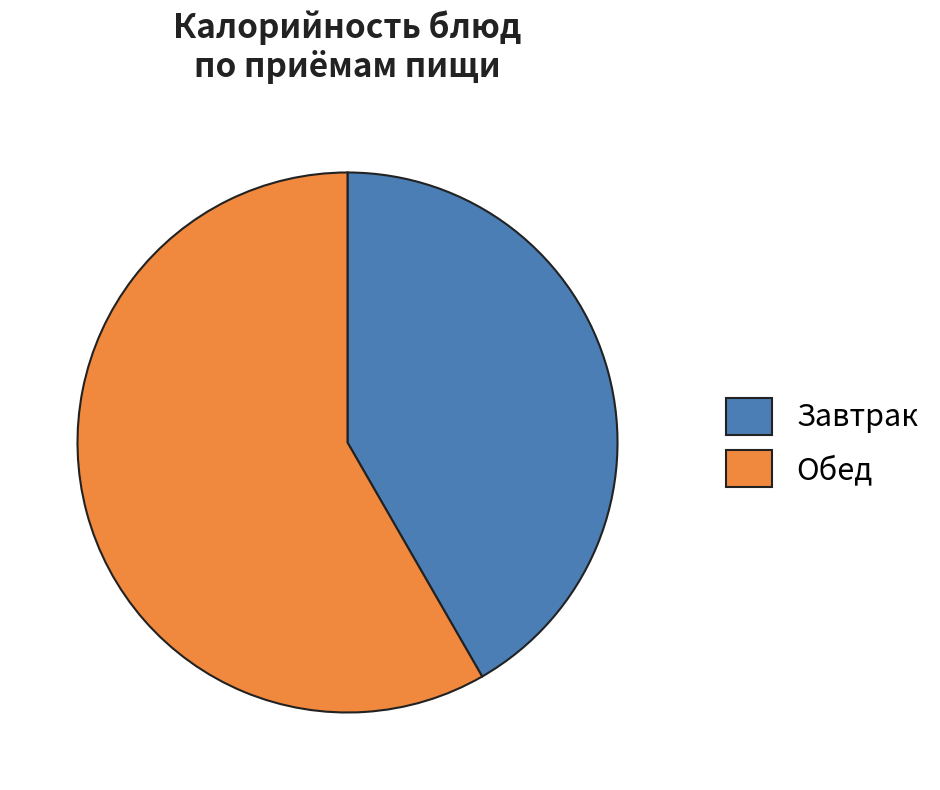

Count the number of slices in the pie.

2